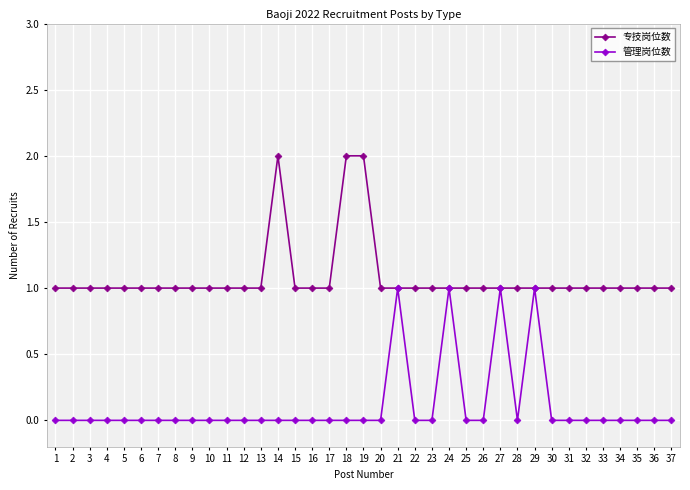

List the series in order of their peak value, highest first.

专技岗位数, 管理岗位数